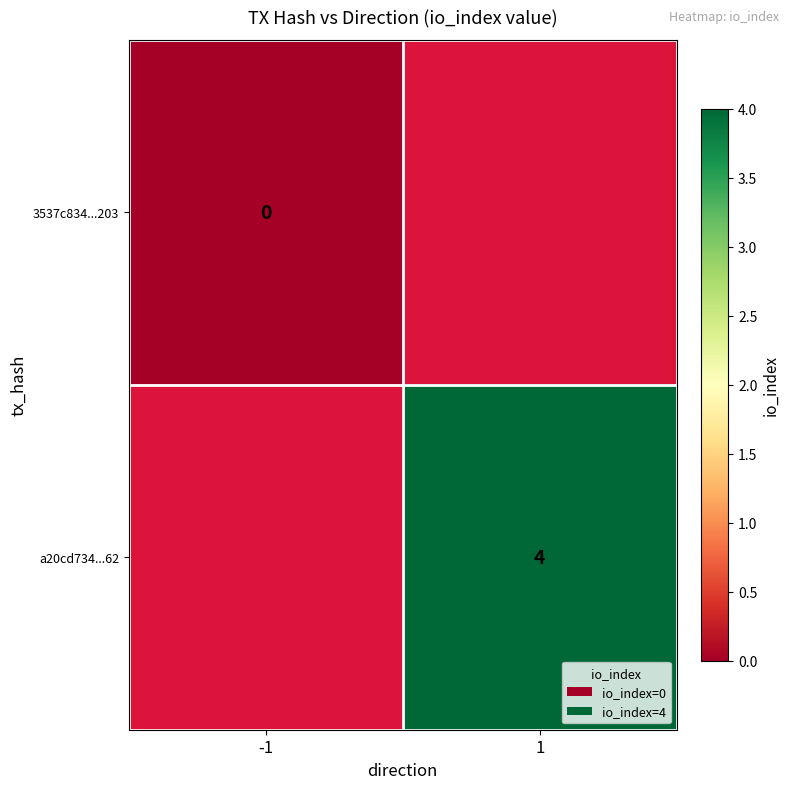

Is the value of a20cd734...62 at 1 greater than the value of 3537c834...203 at -1?

Yes